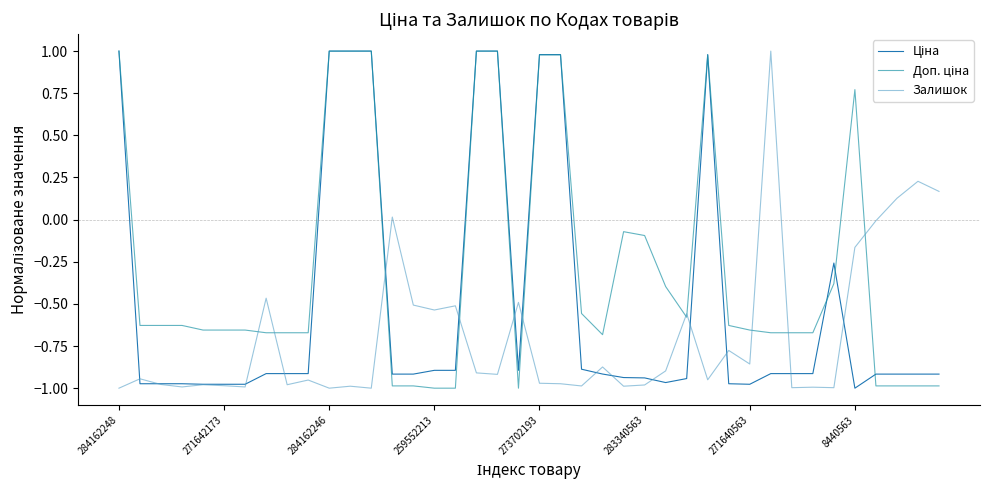

In Залишок, how many points are lower than both neighbors (excluding endpoints)?

13